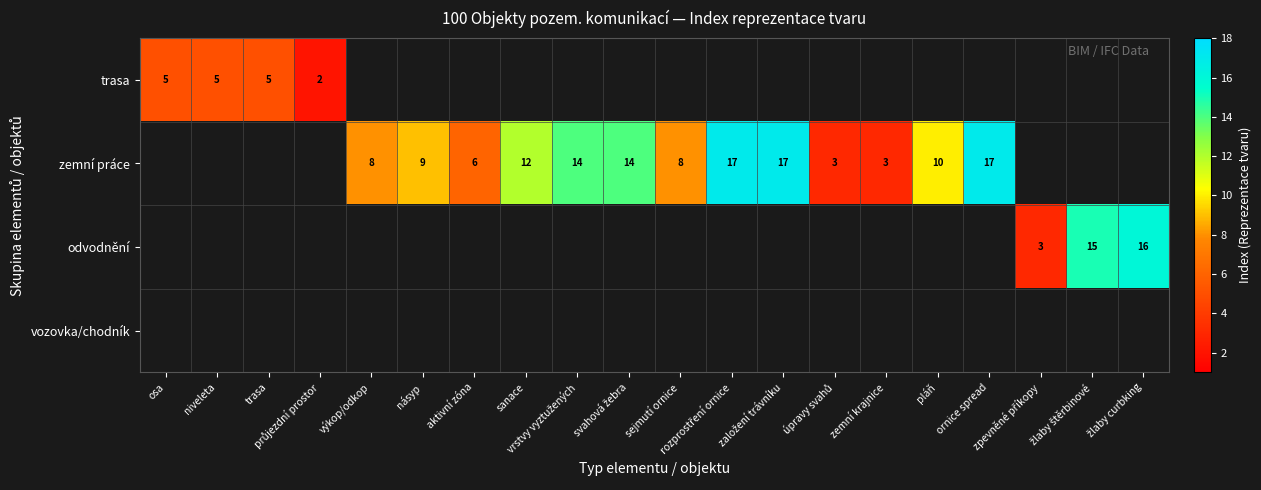

How many zemní práce values are between 3 and 17?

13